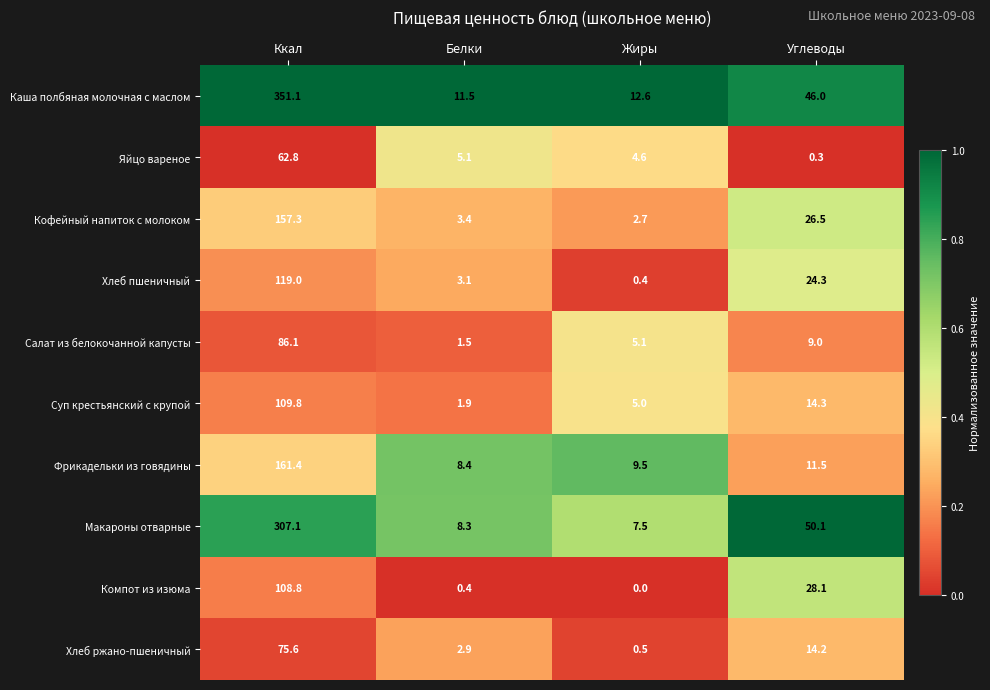

What is the difference between the maximum and minimum values in the Макароны отварные series?

299.6